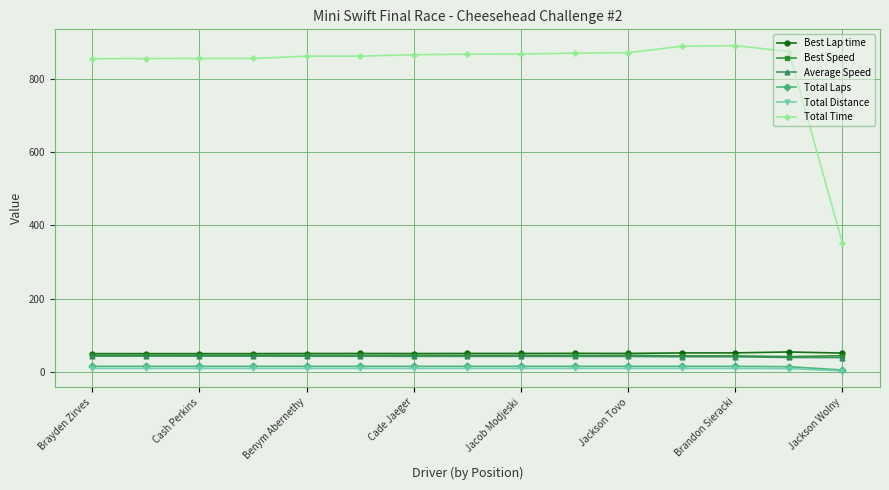

How many lines are shown in the chart?

6